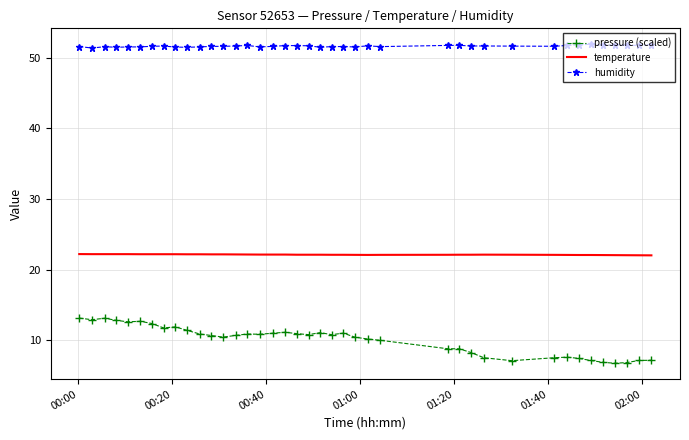

Which series has the widest spread of values?

pressure (scaled)